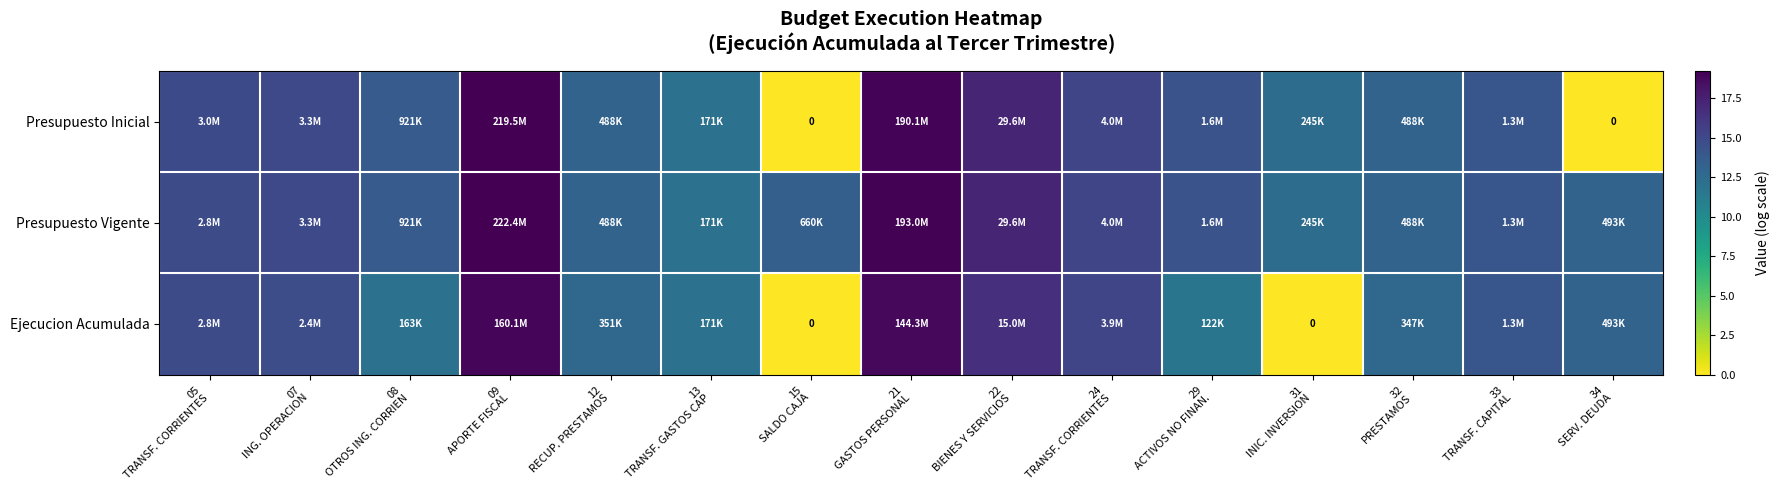

Count the number of categories in the chart.

15